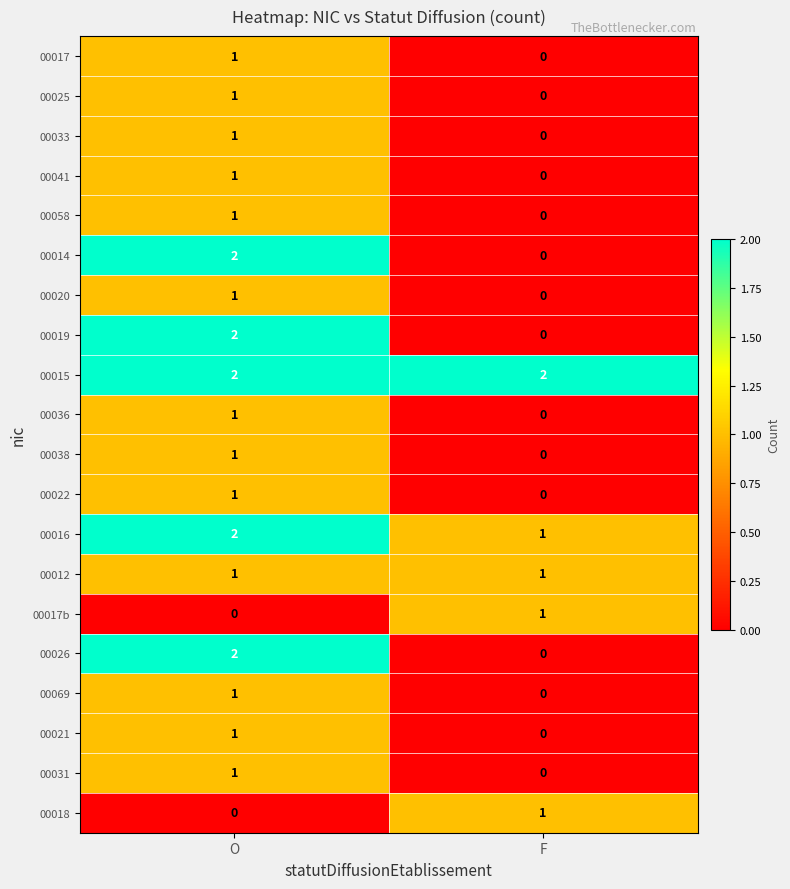

At which label is 00020 closest to 0?

F